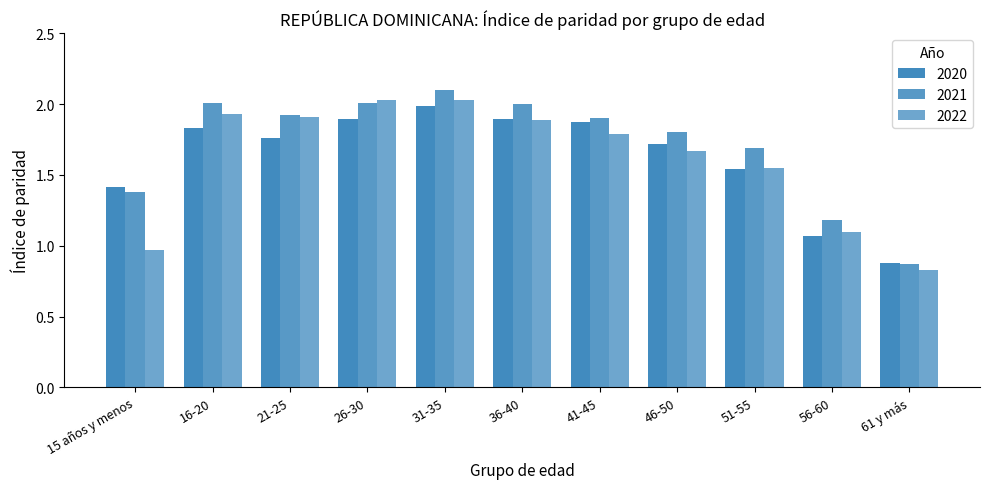

How many data points in 2022 are less than 1?

2